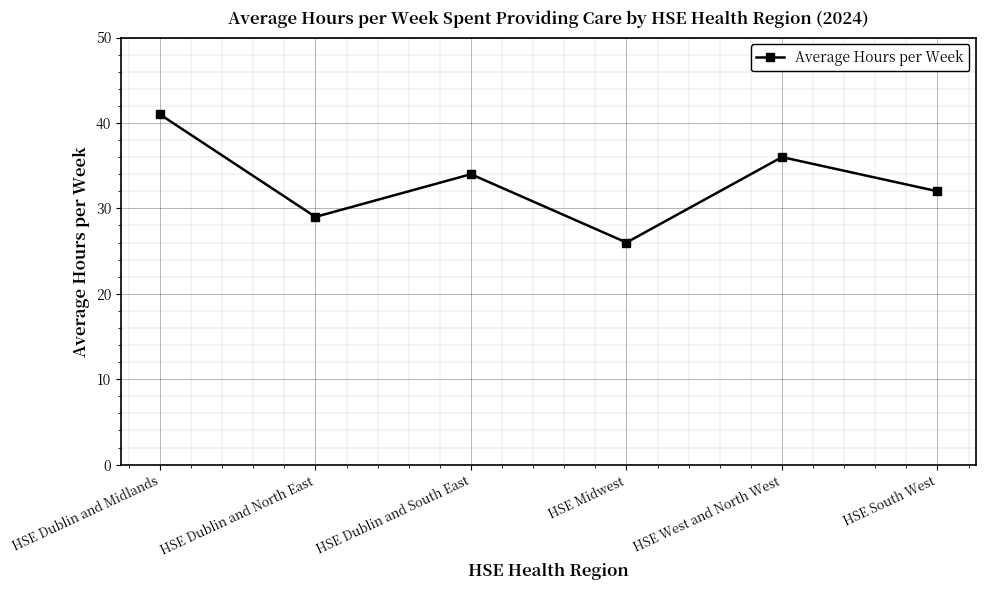

The value at HSE Dublin and Midlands is 22. True or false?

False